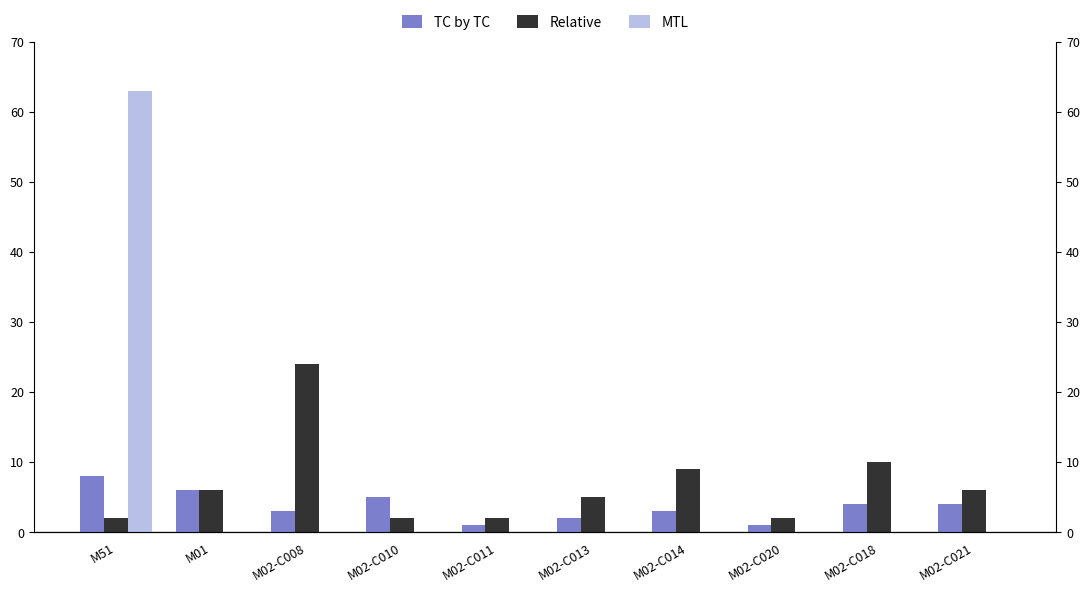

The MTL series shows -21 at M02-C021. True or false?

False